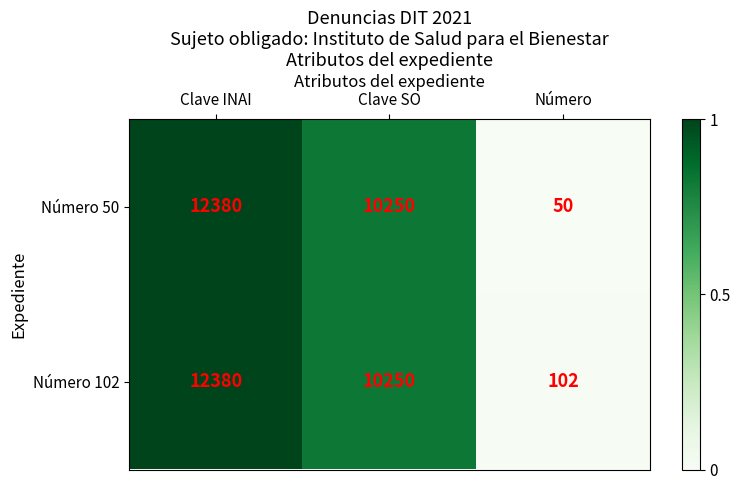

What is the difference between the Número 50 values at Clave SO and Número?

10200